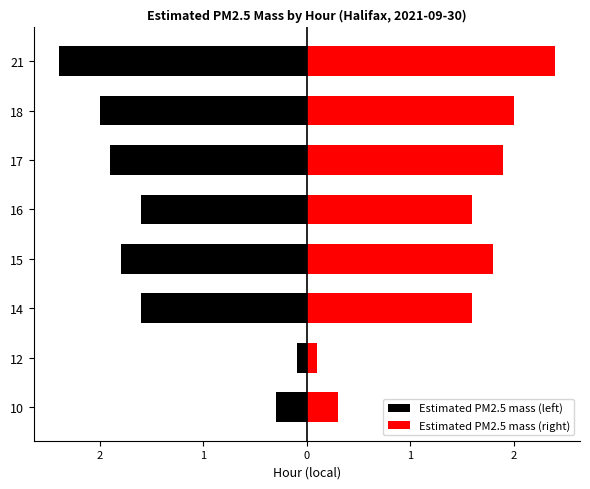

Between 16 and 17, which series saw the biggest shift?

Estimated PM2.5 mass (left)